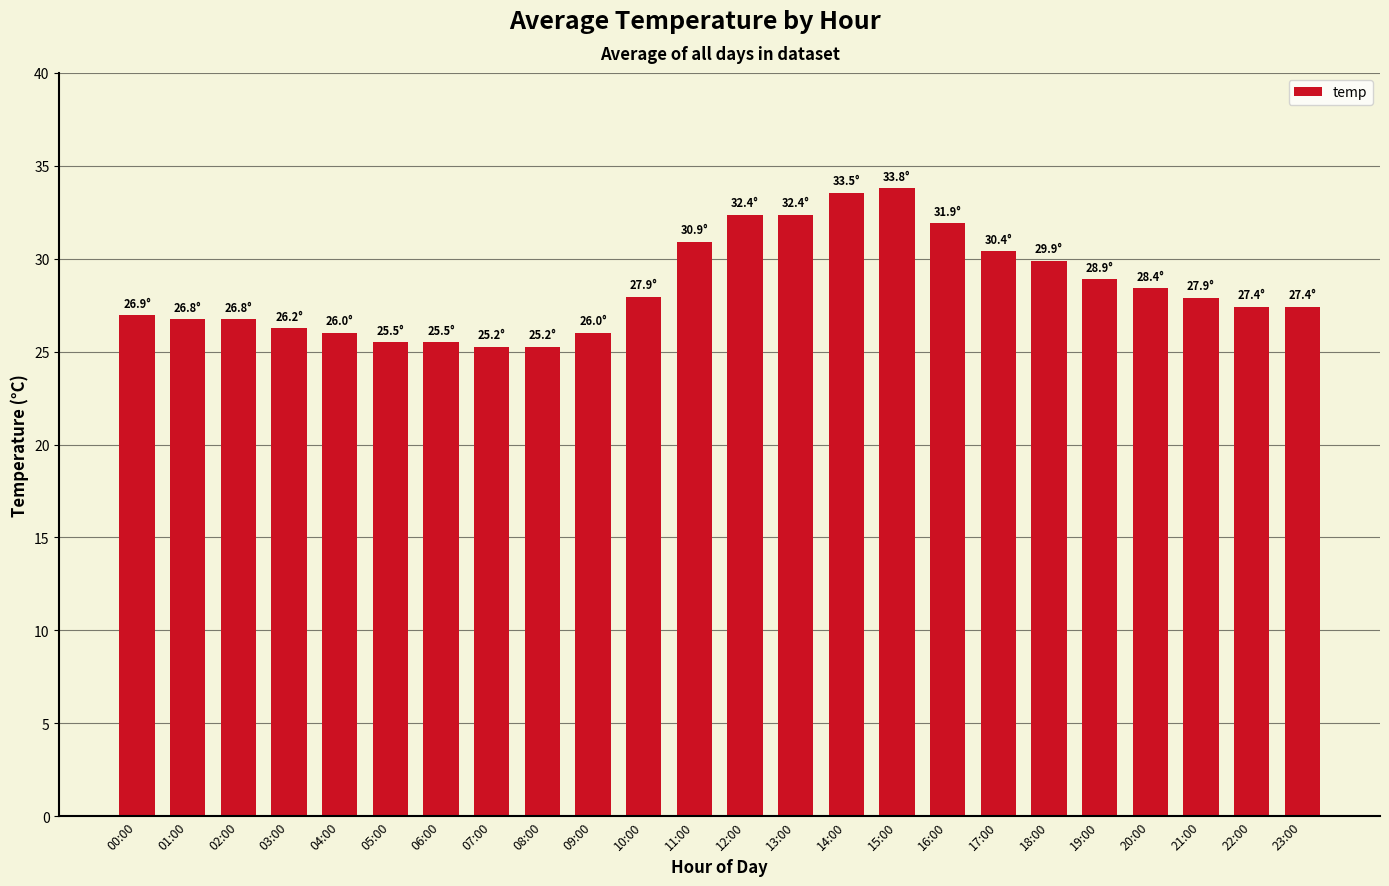

How many bars are there in total?

24